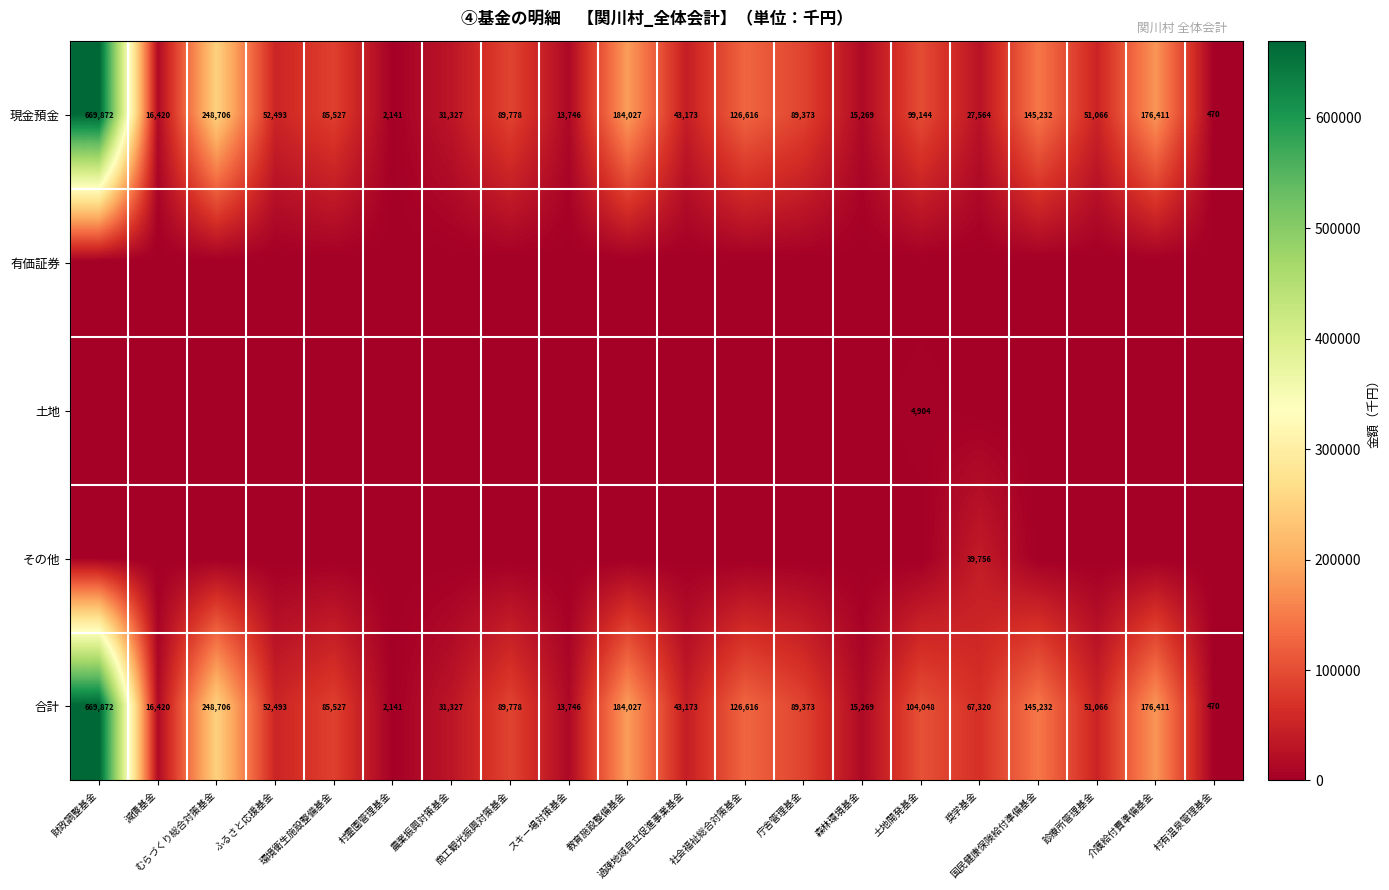

Is it true that 合計 equals 85527 at 環境衛生施設整備基金?

True